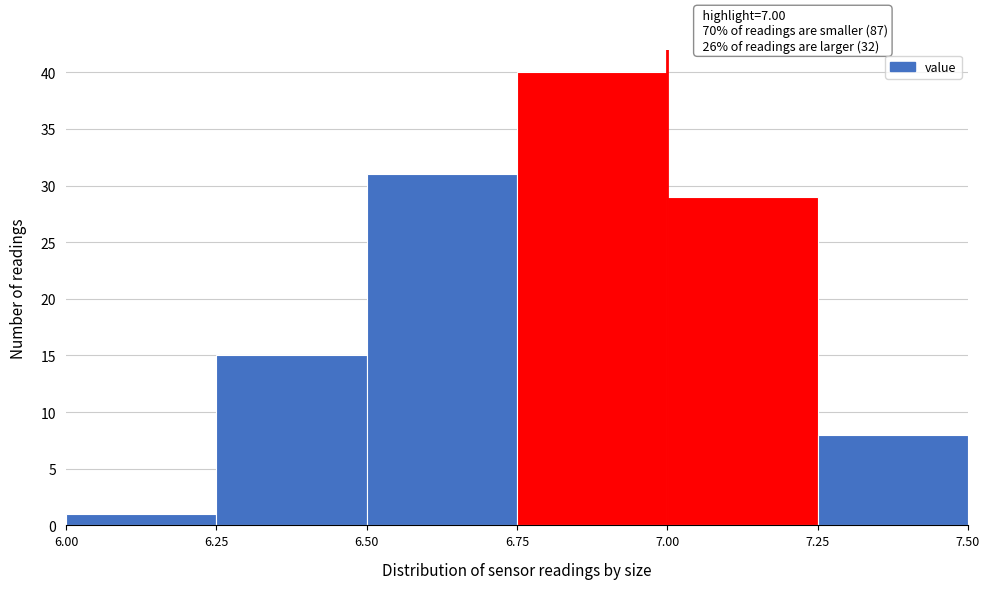

Which range on the x-axis has the tallest bar?

6.75 to 7.00